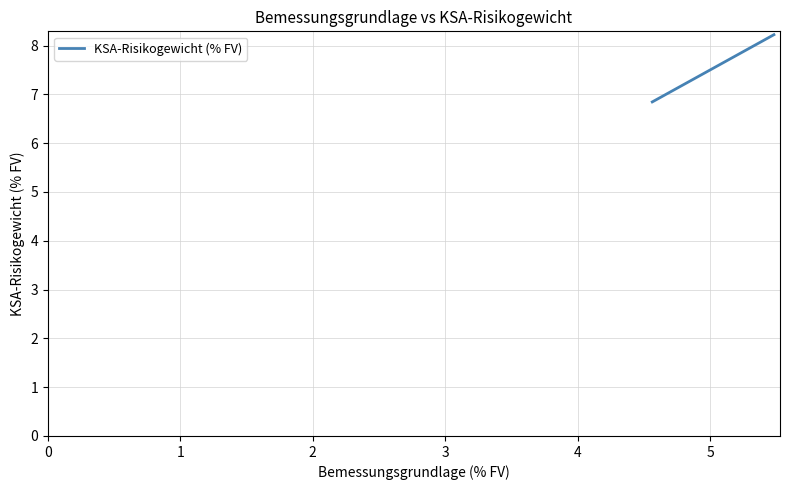

What is the sum of all values?

23.1